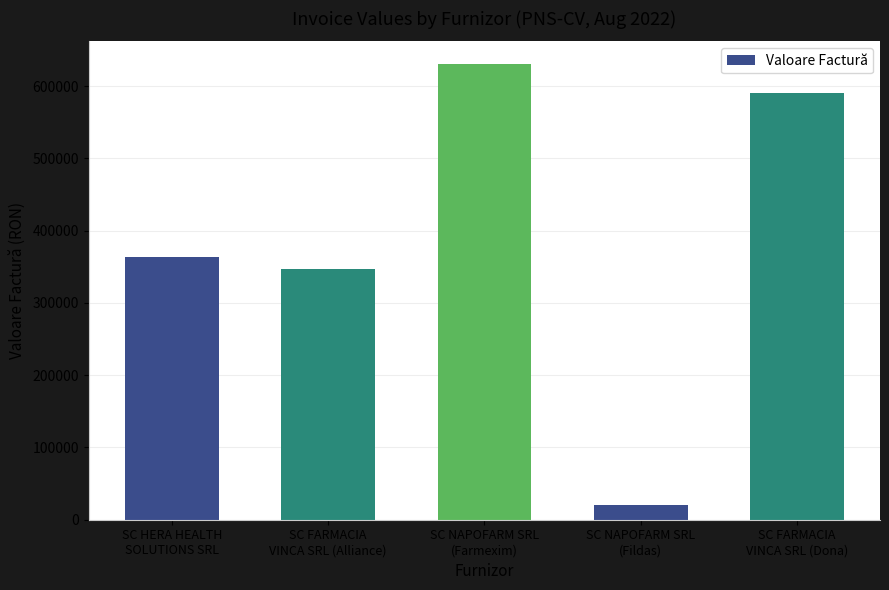

What is the difference between the second highest and minimum values?

571196.3